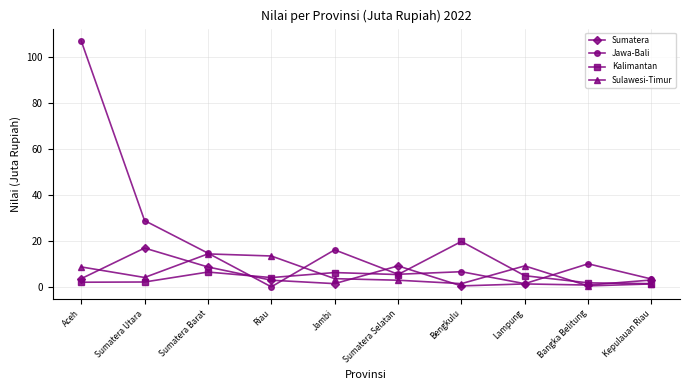

What is the difference between the second highest and minimum values in the Sumatera series?

8.7